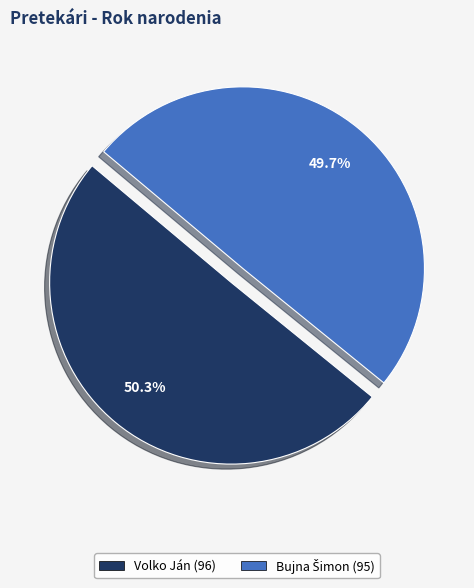

The Volko Ján slice represents 39% of the pie. True or false?

False